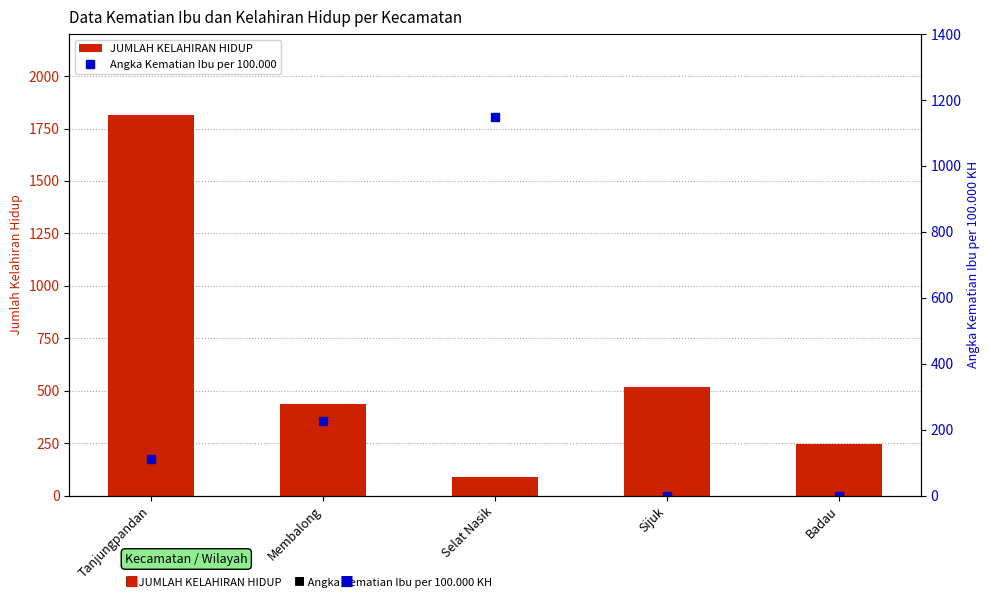

Rank the series by their maximum value, from lowest to highest.

Angka Kematian Ibu per 100.000, JUMLAH KELAHIRAN HIDUP